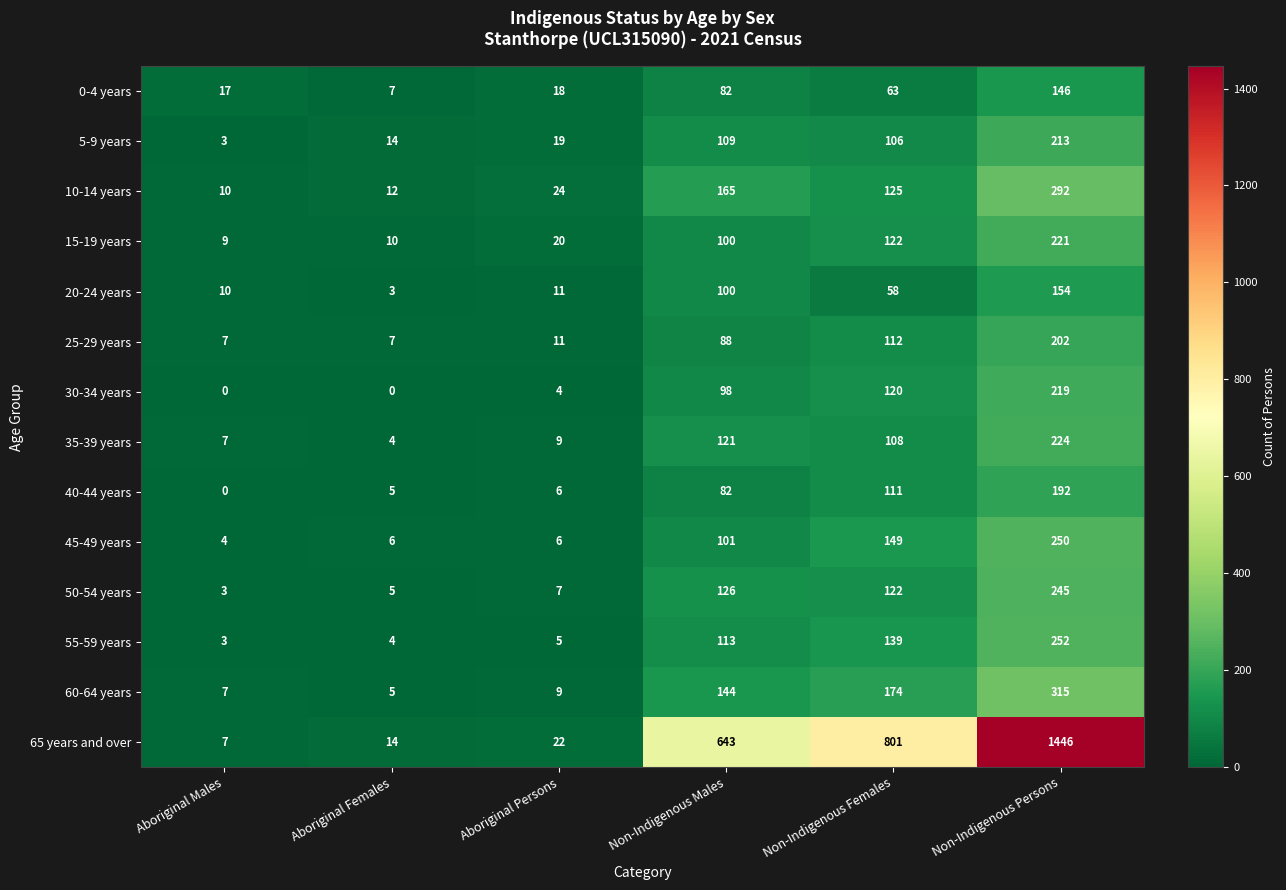

Is it true that 55-59 years equals 113 at Non-Indigenous Males?

True